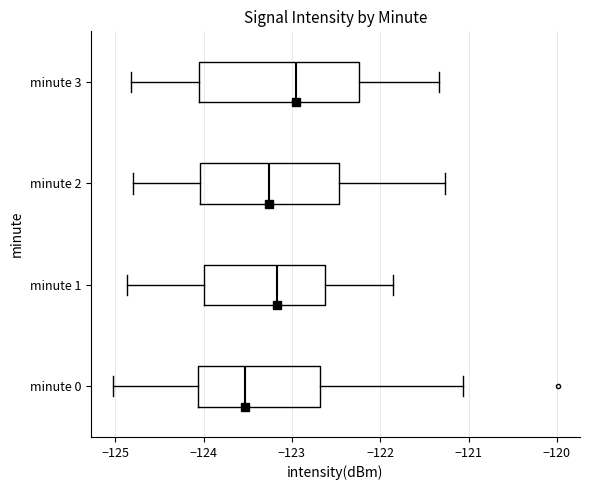

Reading bottom to top, transcribe this box plot: for each box, give where its median line is, the range the box spans, and where its two whiskers end, as read against the x-axis. The values are not printed on the chart, so give them approximately, as read against the axis.

minute 0: median -123.5, box -124.1 to -122.7, whiskers -125.0 to -121.1
minute 1: median -123.2, box -124.0 to -122.6, whiskers -124.9 to -121.9
minute 2: median -123.3, box -124.0 to -122.5, whiskers -124.8 to -121.3
minute 3: median -123.0, box -124.1 to -122.2, whiskers -124.8 to -121.3